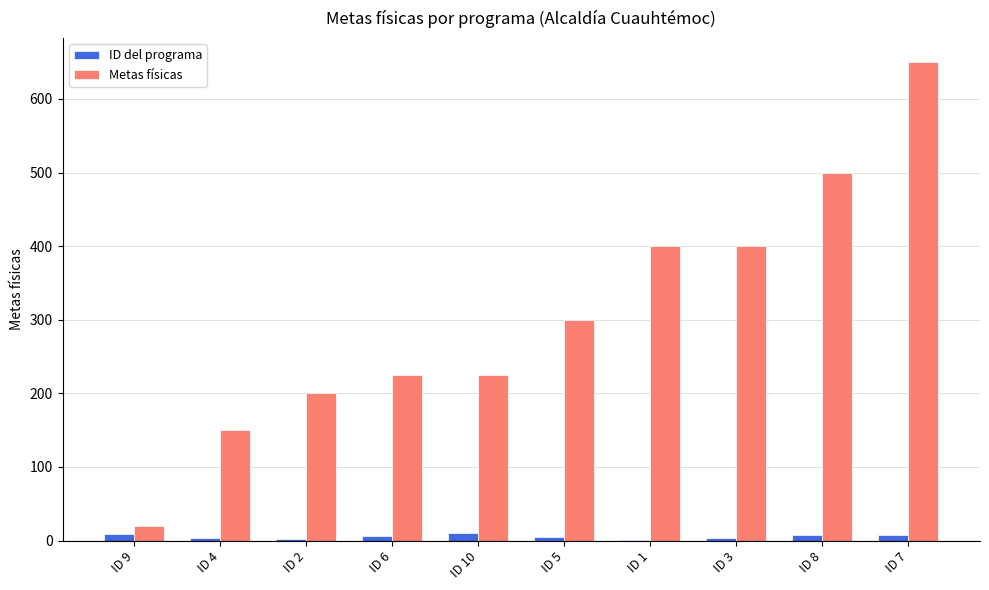

Which series changed the most between ID 4 and ID 6?

Metas físicas